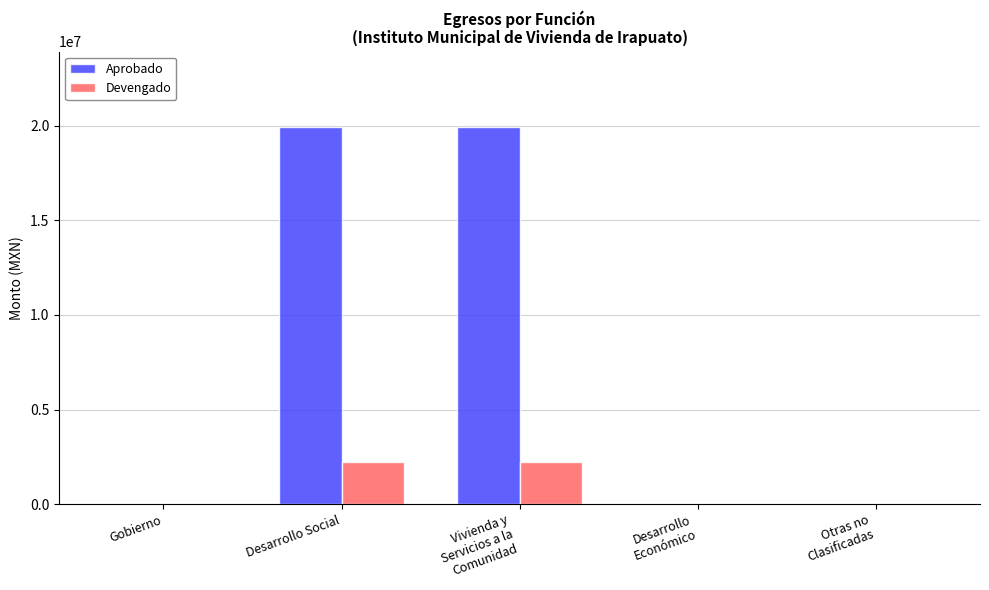

Is it true that Devengado equals 2223451.7 at Vivienda y
Servicios a la
Comunidad?

True